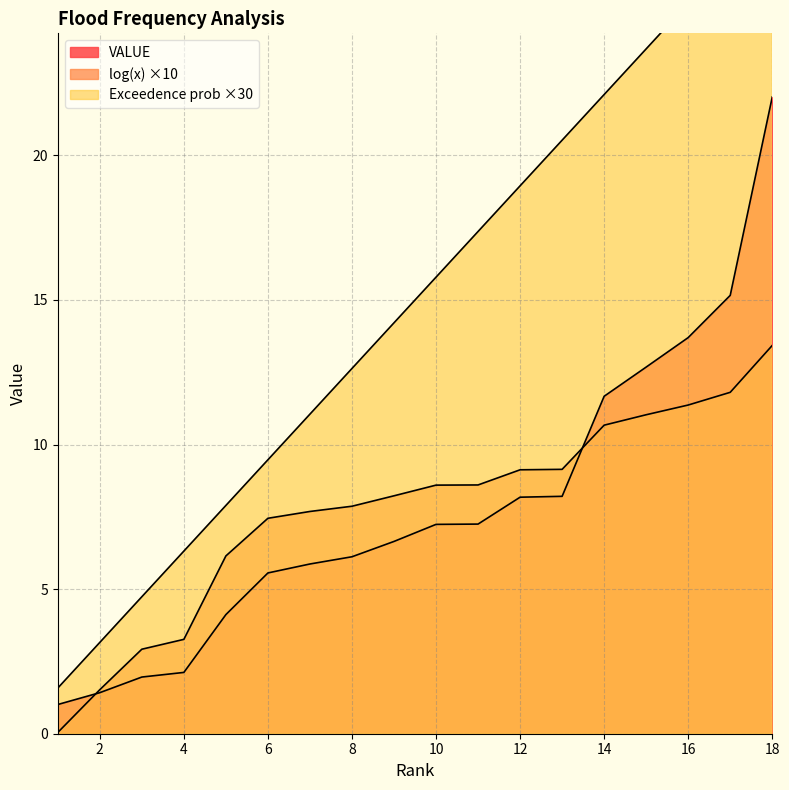

How many values in the VALUE series are below 7?

9